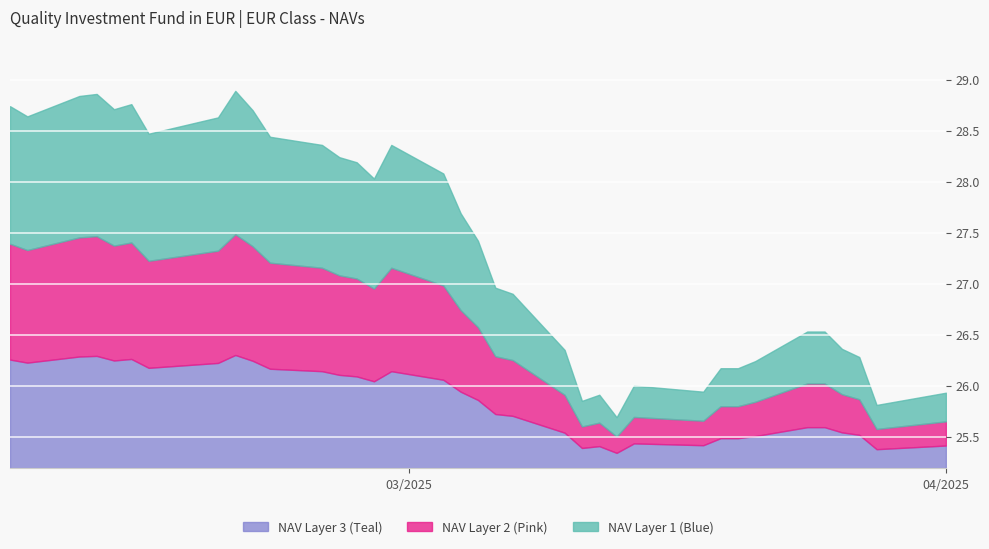

What is the change in value from 03/20/2025 to 03/05/2025?

+1.2